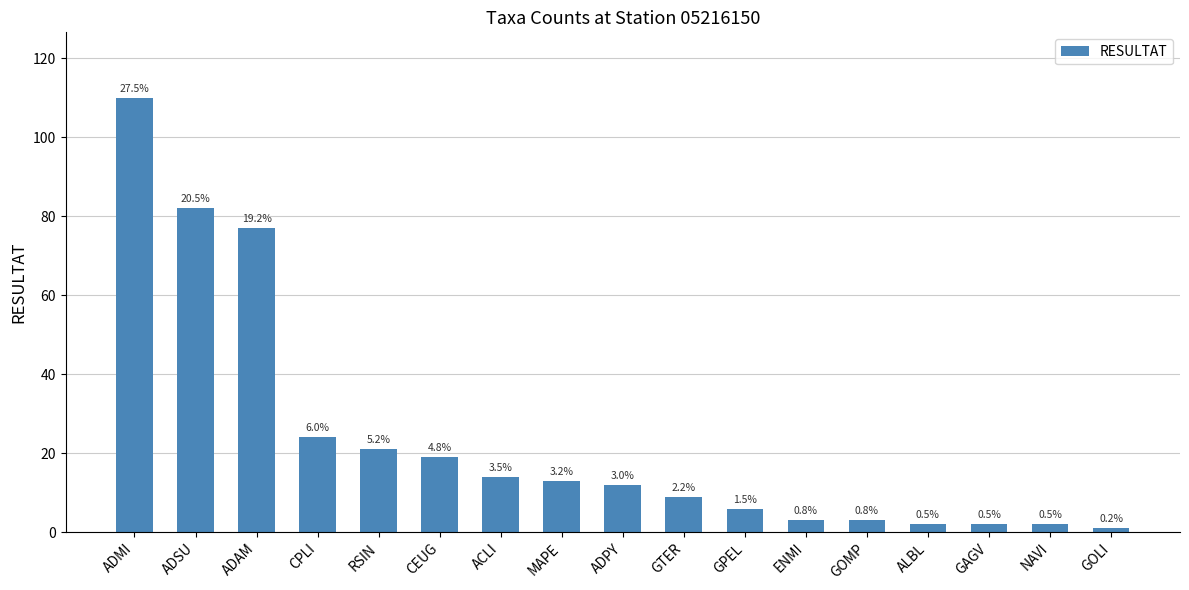

Are the bars horizontal?

No